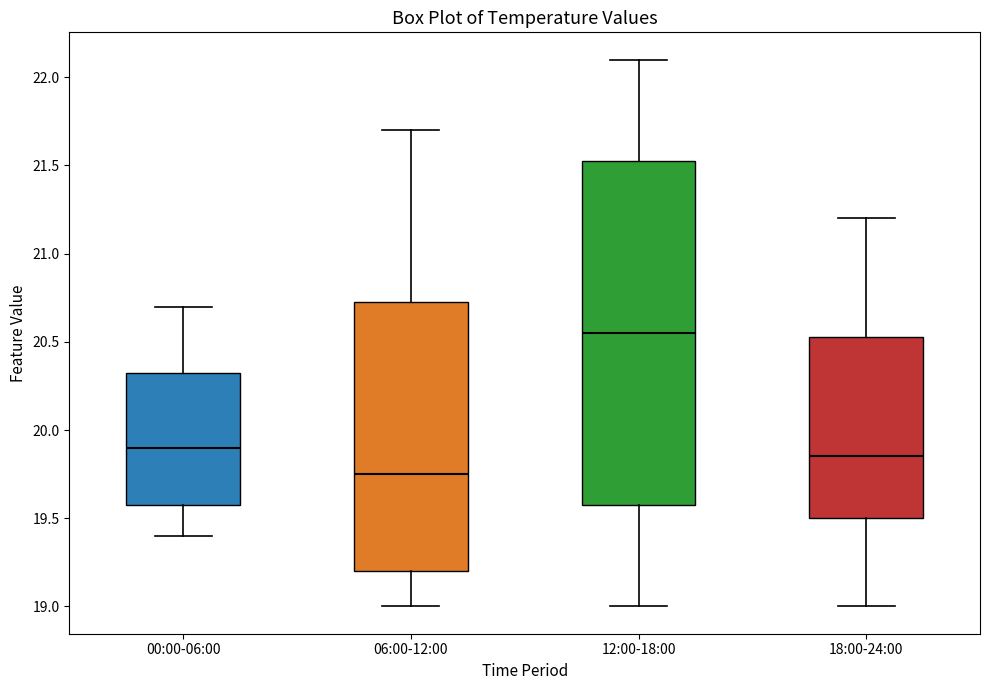

Which box has the highest median line?

12:00-18:00